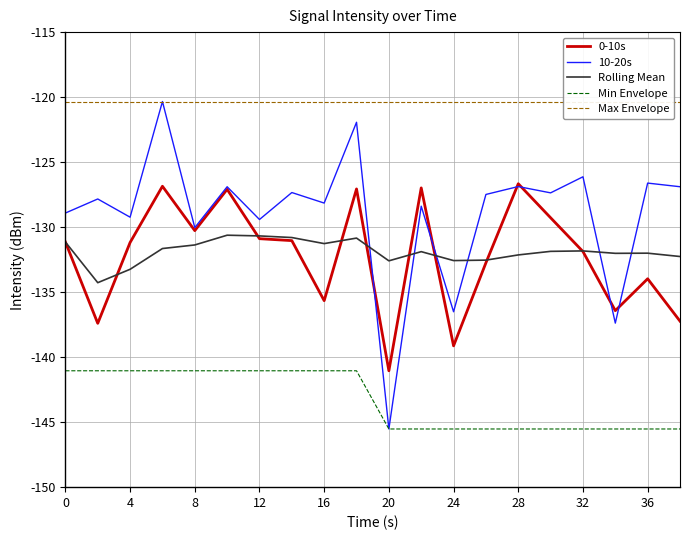

How many data points in 0-10s are less than -131?

12